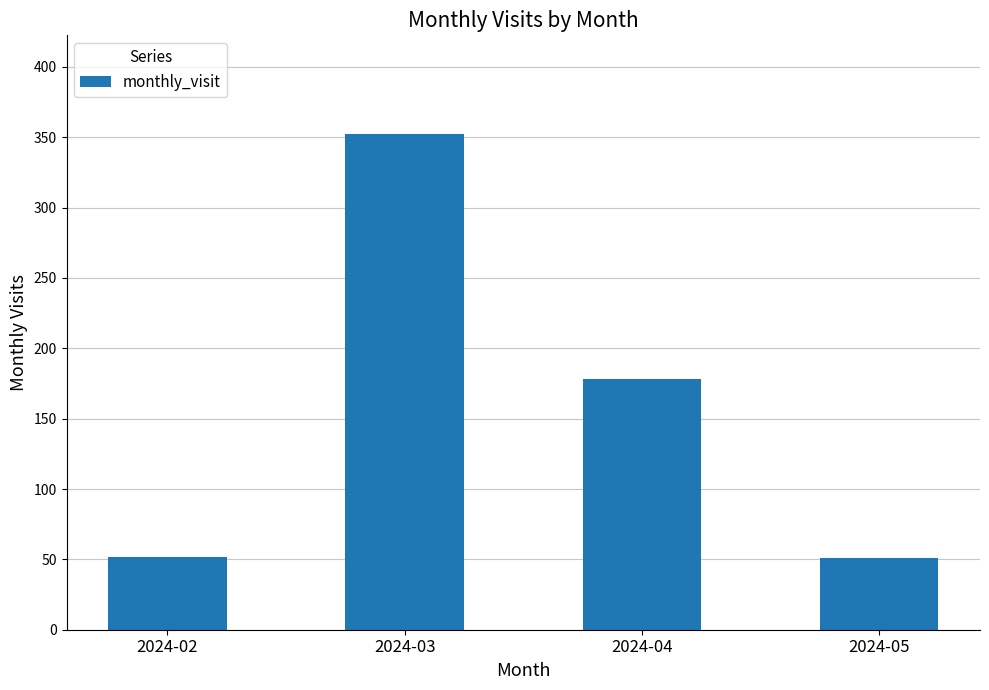

Between 2024-04 and 2024-03, which is larger?

2024-03